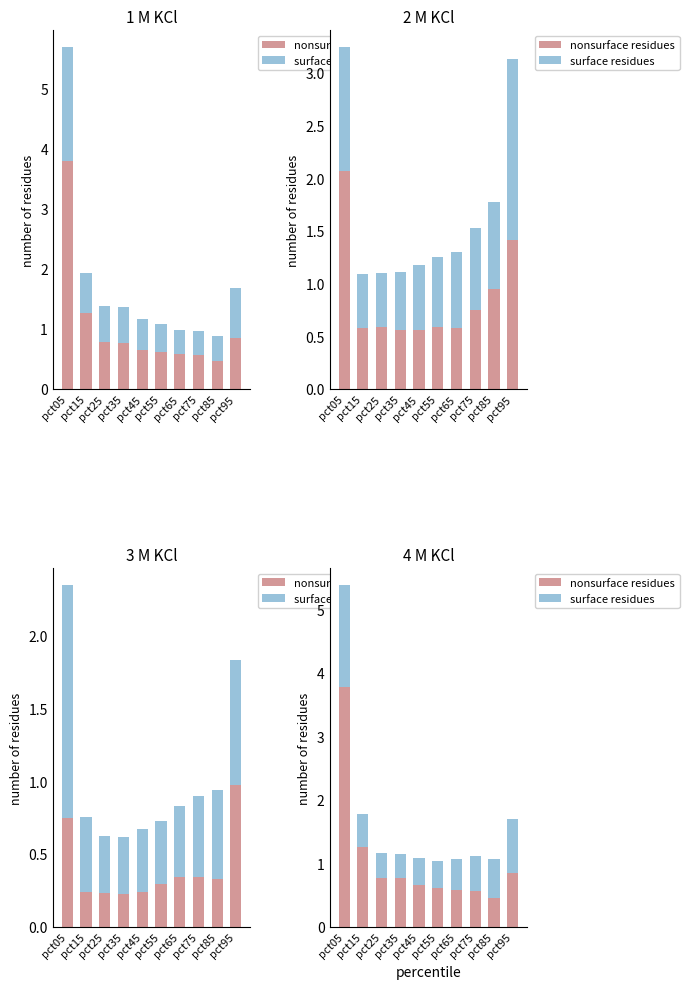

How many categories are shown in the chart?

10